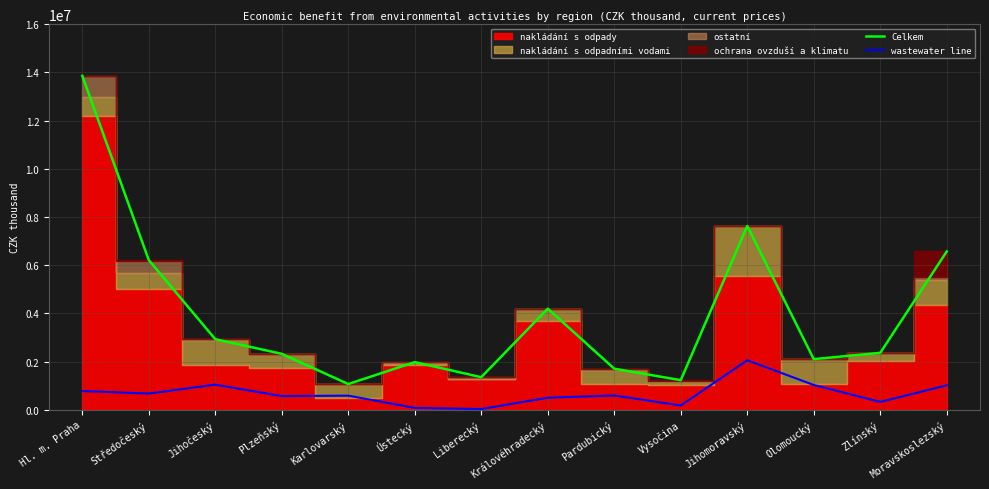

Reading right to left, transcribe all the data shown in this chart.

Celkem: Moravskoslezský=6566380	Zlínský=2360024	Olomoucký=2099917	Jihomoravský=7624443	Vysočina=1226043	Pardubický=1703941	Královéhradecký=4194404	Liberecký=1349765	Ústecký=1975947	Karlovarský=1064894	Plzeňský=2319293	Jihočeský=2927324	Středočeský=6209324	Hl. m. Praha=13857791
wastewater line: Moravskoslezský=1012186	Zlínský=323290	Olomoucký=1026686	Jihomoravský=2051081	Vysočina=175557	Pardubický=590234	Královéhradecký=497726	Liberecký=27795	Ústecký=75816	Karlovarský=584352	Plzeňský=565326	Jihočeský=1040267	Středočeský=670293	Hl. m. Praha=776562